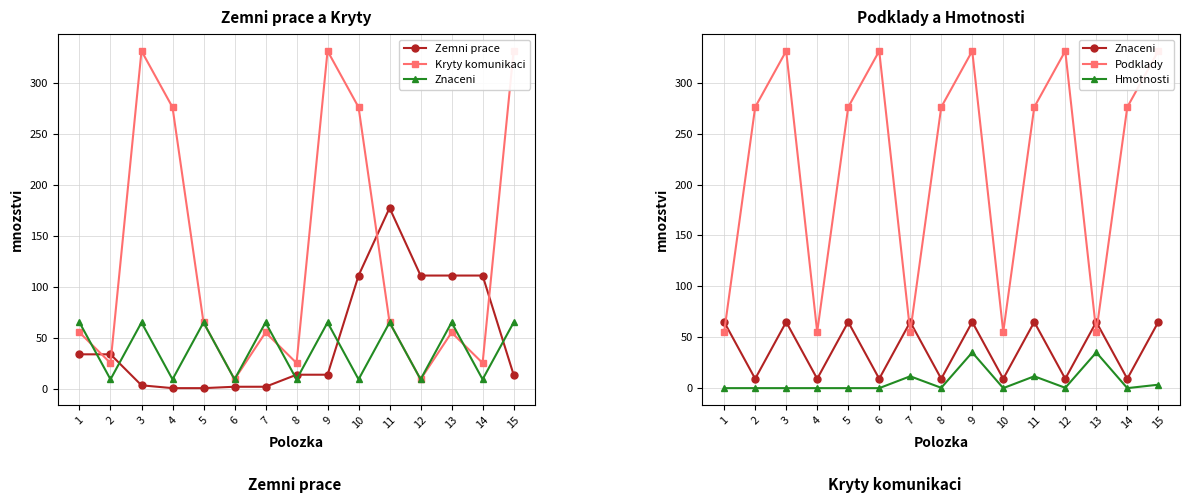

The value of Znaceni at 9 is 65.0. True or false?

True